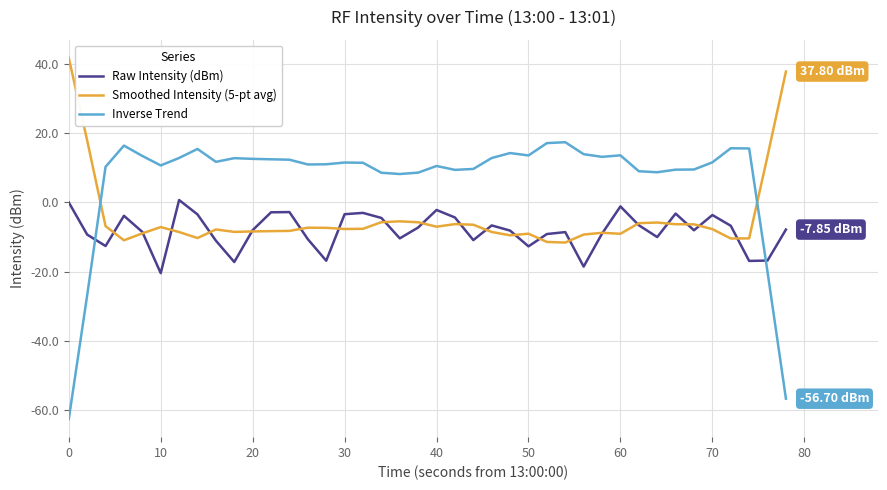

How many intersections are there between Smoothed Intensity (5-pt avg) and Raw Intensity (dBm)?

20